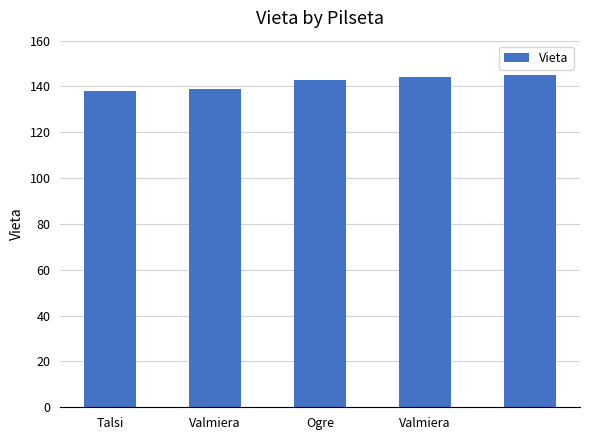

What is the value of the 1st bar from the left?

138